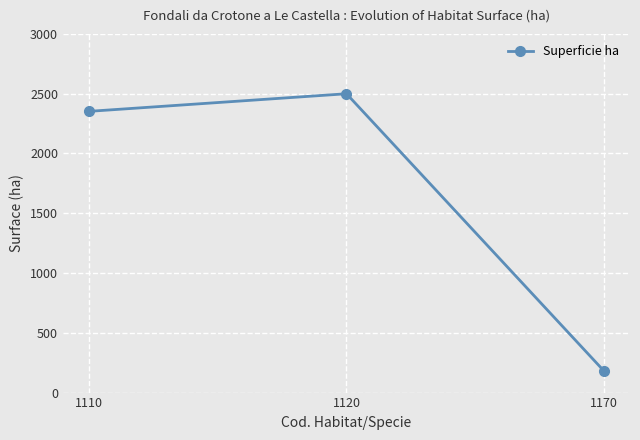

Is it true that the value at 1170 is 43.6?

False